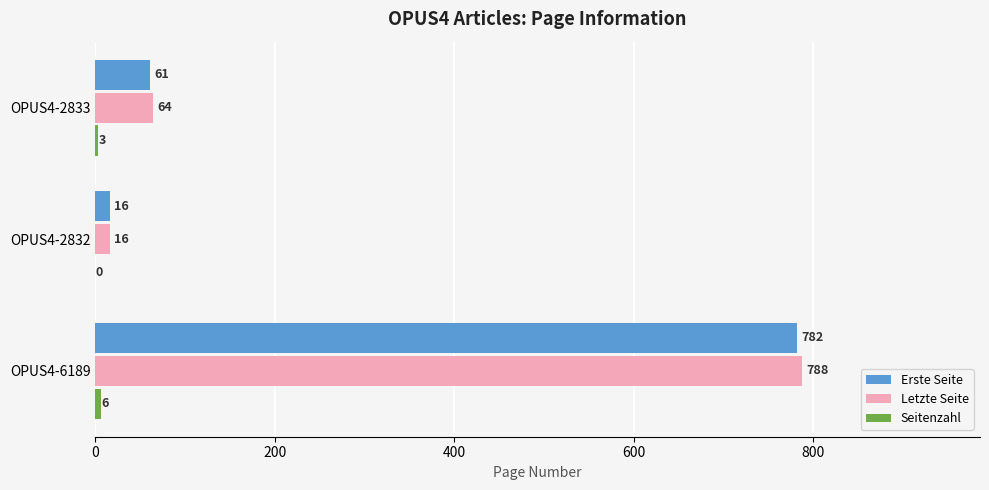

True or false: Letzte Seite has a value of 788 at OPUS4-6189.

True